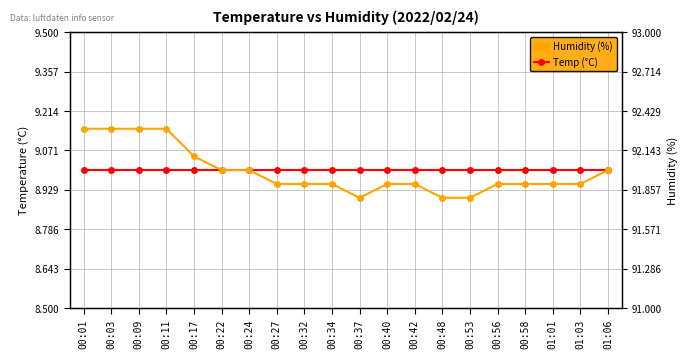

Rank the series by their average value, from highest to lowest.

Humidity (%), Temp (°C)